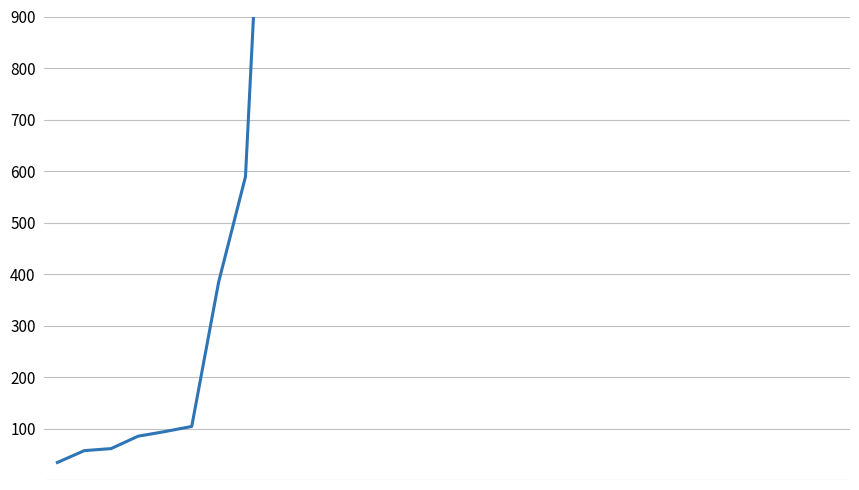

What is the sum of the values at 27 and 14?

186460